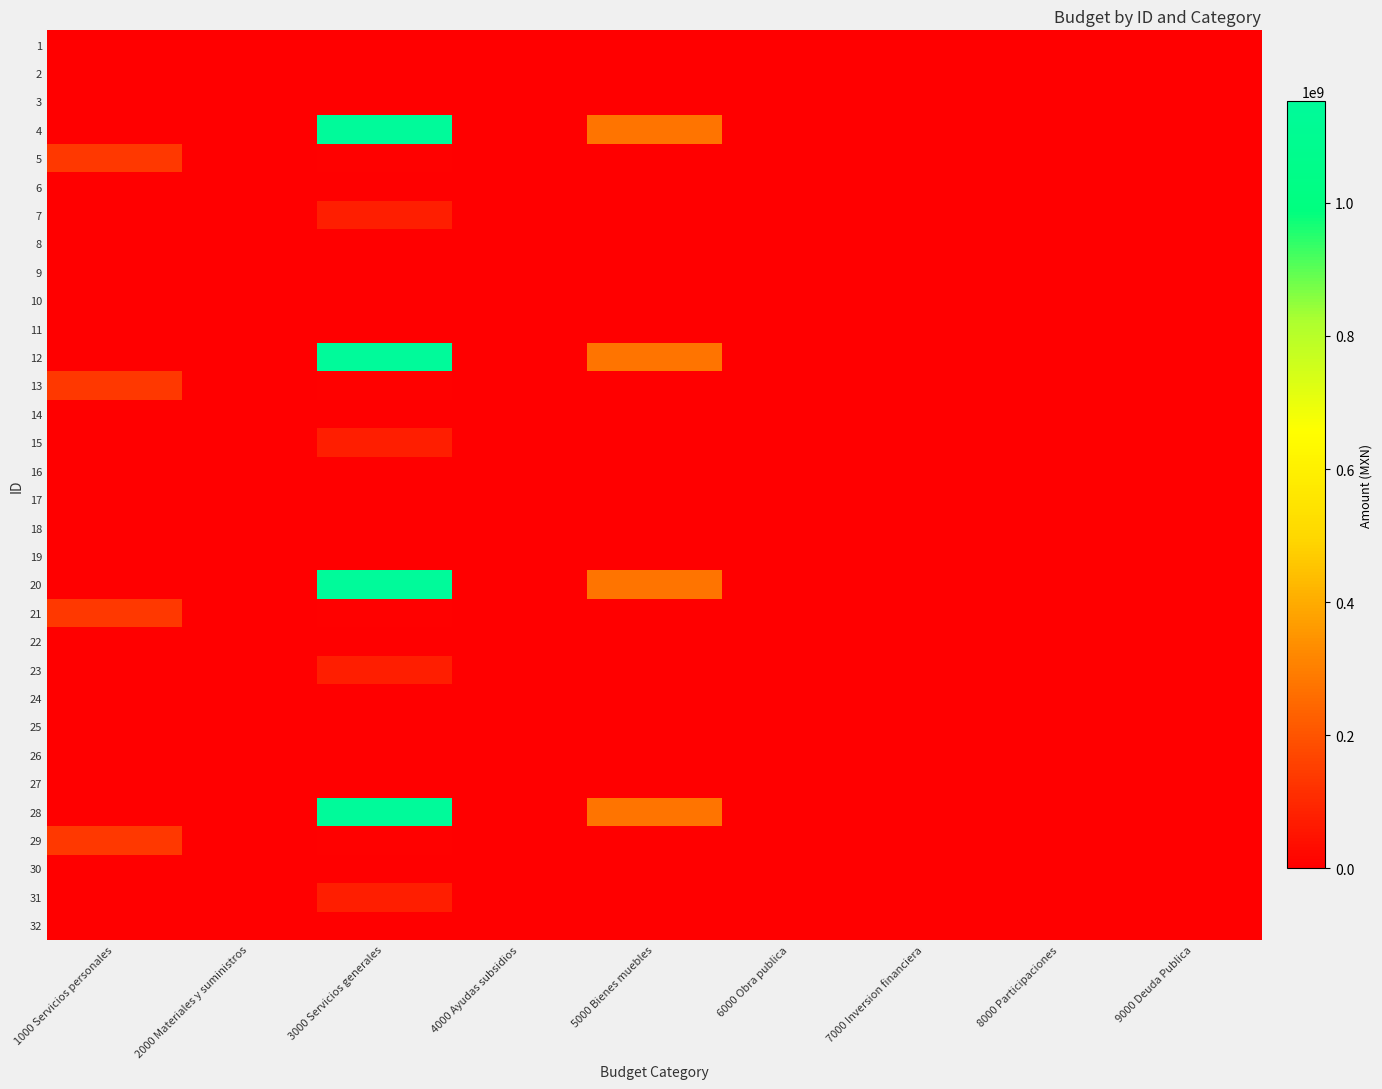

Reading right to left, extract all data points from this chart.

1: 9000 Deuda Publica=0	8000 Participaciones=0	7000 Inversion financiera=0	6000 Obra publica=0	5000 Bienes muebles=0	4000 Ayudas subsidios=0	3000 Servicios generales=25000	2000 Materiales y suministros=0	1000 Servicios personales=0
2: 9000 Deuda Publica=0	8000 Participaciones=0	7000 Inversion financiera=0	6000 Obra publica=0	5000 Bienes muebles=0	4000 Ayudas subsidios=0	3000 Servicios generales=25000	2000 Materiales y suministros=0	1000 Servicios personales=0
3: 9000 Deuda Publica=0	8000 Participaciones=0	7000 Inversion financiera=0	6000 Obra publica=0	5000 Bienes muebles=0	4000 Ayudas subsidios=0	3000 Servicios generales=25000	2000 Materiales y suministros=0	1000 Servicios personales=0
4: 9000 Deuda Publica=0	8000 Participaciones=0	7000 Inversion financiera=0	6000 Obra publica=0	5000 Bienes muebles=276097906	4000 Ayudas subsidios=0	3000 Servicios generales=1152243274	2000 Materiales y suministros=0	1000 Servicios personales=0
5: 9000 Deuda Publica=0	8000 Participaciones=0	7000 Inversion financiera=0	6000 Obra publica=0	5000 Bienes muebles=0	4000 Ayudas subsidios=0	3000 Servicios generales=7065018	2000 Materiales y suministros=0	1000 Servicios personales=137122341
6: 9000 Deuda Publica=0	8000 Participaciones=0	7000 Inversion financiera=42793	6000 Obra publica=0	5000 Bienes muebles=0	4000 Ayudas subsidios=0	3000 Servicios generales=0	2000 Materiales y suministros=0	1000 Servicios personales=0
7: 9000 Deuda Publica=0	8000 Participaciones=0	7000 Inversion financiera=0	6000 Obra publica=0	5000 Bienes muebles=0	4000 Ayudas subsidios=0	3000 Servicios generales=75434918	2000 Materiales y suministros=3296067	1000 Servicios personales=0
8: 9000 Deuda Publica=0	8000 Participaciones=0	7000 Inversion financiera=0	6000 Obra publica=0	5000 Bienes muebles=0	4000 Ayudas subsidios=0	3000 Servicios generales=25000	2000 Materiales y suministros=0	1000 Servicios personales=0
9: 9000 Deuda Publica=0	8000 Participaciones=0	7000 Inversion financiera=0	6000 Obra publica=0	5000 Bienes muebles=0	4000 Ayudas subsidios=0	3000 Servicios generales=25000	2000 Materiales y suministros=0	1000 Servicios personales=0
10: 9000 Deuda Publica=0	8000 Participaciones=0	7000 Inversion financiera=0	6000 Obra publica=0	5000 Bienes muebles=0	4000 Ayudas subsidios=0	3000 Servicios generales=25000	2000 Materiales y suministros=0	1000 Servicios personales=0
11: 9000 Deuda Publica=0	8000 Participaciones=0	7000 Inversion financiera=0	6000 Obra publica=0	5000 Bienes muebles=0	4000 Ayudas subsidios=0	3000 Servicios generales=25000	2000 Materiales y suministros=0	1000 Servicios personales=0
12: 9000 Deuda Publica=0	8000 Participaciones=0	7000 Inversion financiera=0	6000 Obra publica=0	5000 Bienes muebles=276097906	4000 Ayudas subsidios=0	3000 Servicios generales=1152243274	2000 Materiales y suministros=0	1000 Servicios personales=0
13: 9000 Deuda Publica=0	8000 Participaciones=0	7000 Inversion financiera=0	6000 Obra publica=0	5000 Bienes muebles=0	4000 Ayudas subsidios=0	3000 Servicios generales=7065018	2000 Materiales y suministros=0	1000 Servicios personales=137122341
14: 9000 Deuda Publica=0	8000 Participaciones=0	7000 Inversion financiera=42793	6000 Obra publica=0	5000 Bienes muebles=0	4000 Ayudas subsidios=0	3000 Servicios generales=0	2000 Materiales y suministros=0	1000 Servicios personales=0
15: 9000 Deuda Publica=0	8000 Participaciones=0	7000 Inversion financiera=0	6000 Obra publica=0	5000 Bienes muebles=0	4000 Ayudas subsidios=0	3000 Servicios generales=75434918	2000 Materiales y suministros=3296067	1000 Servicios personales=0
16: 9000 Deuda Publica=0	8000 Participaciones=0	7000 Inversion financiera=0	6000 Obra publica=0	5000 Bienes muebles=0	4000 Ayudas subsidios=0	3000 Servicios generales=25000	2000 Materiales y suministros=0	1000 Servicios personales=0
17: 9000 Deuda Publica=0	8000 Participaciones=0	7000 Inversion financiera=0	6000 Obra publica=0	5000 Bienes muebles=0	4000 Ayudas subsidios=0	3000 Servicios generales=25000	2000 Materiales y suministros=0	1000 Servicios personales=0
18: 9000 Deuda Publica=0	8000 Participaciones=0	7000 Inversion financiera=0	6000 Obra publica=0	5000 Bienes muebles=0	4000 Ayudas subsidios=0	3000 Servicios generales=25000	2000 Materiales y suministros=0	1000 Servicios personales=0
19: 9000 Deuda Publica=0	8000 Participaciones=0	7000 Inversion financiera=0	6000 Obra publica=0	5000 Bienes muebles=0	4000 Ayudas subsidios=0	3000 Servicios generales=25000	2000 Materiales y suministros=0	1000 Servicios personales=0
20: 9000 Deuda Publica=0	8000 Participaciones=0	7000 Inversion financiera=0	6000 Obra publica=0	5000 Bienes muebles=276097906	4000 Ayudas subsidios=0	3000 Servicios generales=1152243274	2000 Materiales y suministros=0	1000 Servicios personales=0
21: 9000 Deuda Publica=0	8000 Participaciones=0	7000 Inversion financiera=0	6000 Obra publica=0	5000 Bienes muebles=0	4000 Ayudas subsidios=0	3000 Servicios generales=7065018	2000 Materiales y suministros=0	1000 Servicios personales=137122341
22: 9000 Deuda Publica=0	8000 Participaciones=0	7000 Inversion financiera=42793	6000 Obra publica=0	5000 Bienes muebles=0	4000 Ayudas subsidios=0	3000 Servicios generales=0	2000 Materiales y suministros=0	1000 Servicios personales=0
23: 9000 Deuda Publica=0	8000 Participaciones=0	7000 Inversion financiera=0	6000 Obra publica=0	5000 Bienes muebles=0	4000 Ayudas subsidios=0	3000 Servicios generales=75434918	2000 Materiales y suministros=3296067	1000 Servicios personales=0
24: 9000 Deuda Publica=0	8000 Participaciones=0	7000 Inversion financiera=0	6000 Obra publica=0	5000 Bienes muebles=0	4000 Ayudas subsidios=0	3000 Servicios generales=25000	2000 Materiales y suministros=0	1000 Servicios personales=0
25: 9000 Deuda Publica=0	8000 Participaciones=0	7000 Inversion financiera=0	6000 Obra publica=0	5000 Bienes muebles=0	4000 Ayudas subsidios=0	3000 Servicios generales=25000	2000 Materiales y suministros=0	1000 Servicios personales=0
26: 9000 Deuda Publica=0	8000 Participaciones=0	7000 Inversion financiera=0	6000 Obra publica=0	5000 Bienes muebles=0	4000 Ayudas subsidios=0	3000 Servicios generales=25000	2000 Materiales y suministros=0	1000 Servicios personales=0
27: 9000 Deuda Publica=0	8000 Participaciones=0	7000 Inversion financiera=0	6000 Obra publica=0	5000 Bienes muebles=0	4000 Ayudas subsidios=0	3000 Servicios generales=25000	2000 Materiales y suministros=0	1000 Servicios personales=0
28: 9000 Deuda Publica=0	8000 Participaciones=0	7000 Inversion financiera=0	6000 Obra publica=0	5000 Bienes muebles=276097906	4000 Ayudas subsidios=0	3000 Servicios generales=1152243274	2000 Materiales y suministros=0	1000 Servicios personales=0
29: 9000 Deuda Publica=0	8000 Participaciones=0	7000 Inversion financiera=0	6000 Obra publica=0	5000 Bienes muebles=0	4000 Ayudas subsidios=0	3000 Servicios generales=7065018	2000 Materiales y suministros=0	1000 Servicios personales=137122341
30: 9000 Deuda Publica=0	8000 Participaciones=0	7000 Inversion financiera=42793	6000 Obra publica=0	5000 Bienes muebles=0	4000 Ayudas subsidios=0	3000 Servicios generales=0	2000 Materiales y suministros=0	1000 Servicios personales=0
31: 9000 Deuda Publica=0	8000 Participaciones=0	7000 Inversion financiera=0	6000 Obra publica=0	5000 Bienes muebles=0	4000 Ayudas subsidios=0	3000 Servicios generales=75434918	2000 Materiales y suministros=3296067	1000 Servicios personales=0
32: 9000 Deuda Publica=0	8000 Participaciones=0	7000 Inversion financiera=0	6000 Obra publica=0	5000 Bienes muebles=0	4000 Ayudas subsidios=0	3000 Servicios generales=25000	2000 Materiales y suministros=0	1000 Servicios personales=0